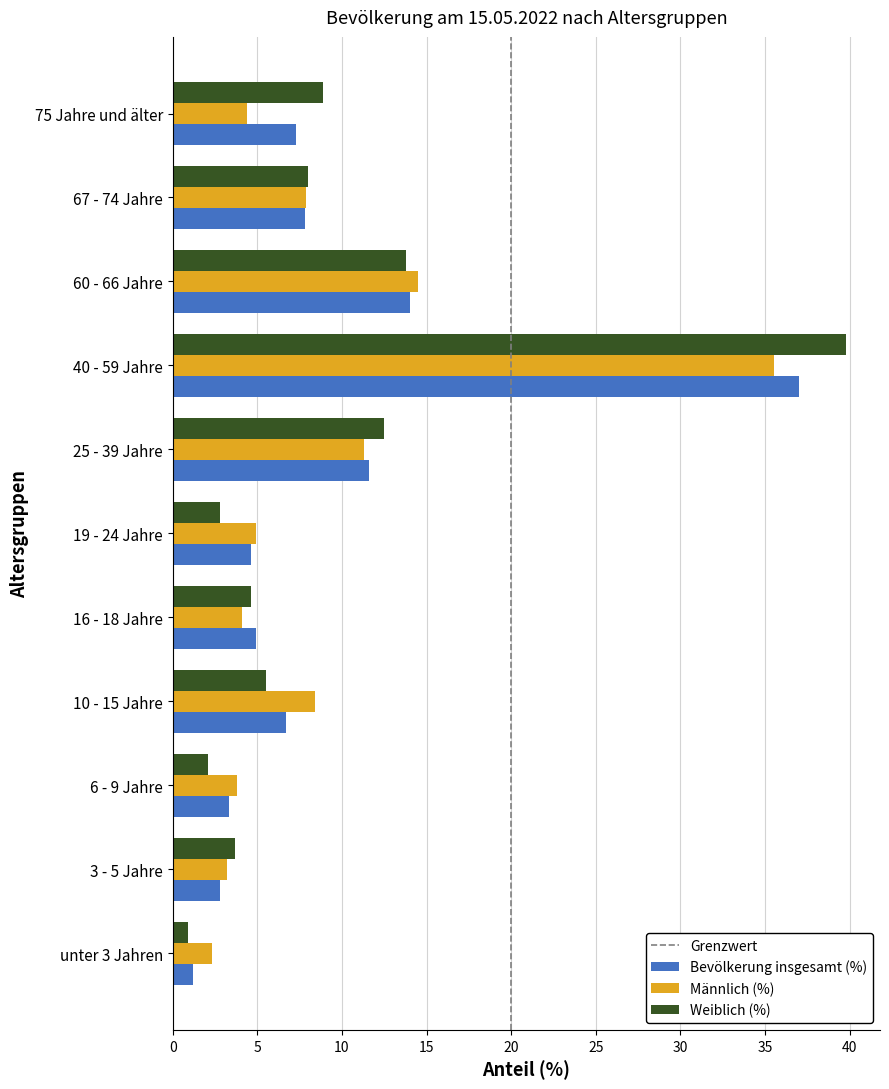

How many data points in Bevölkerung insgesamt (%) are above 6?

6